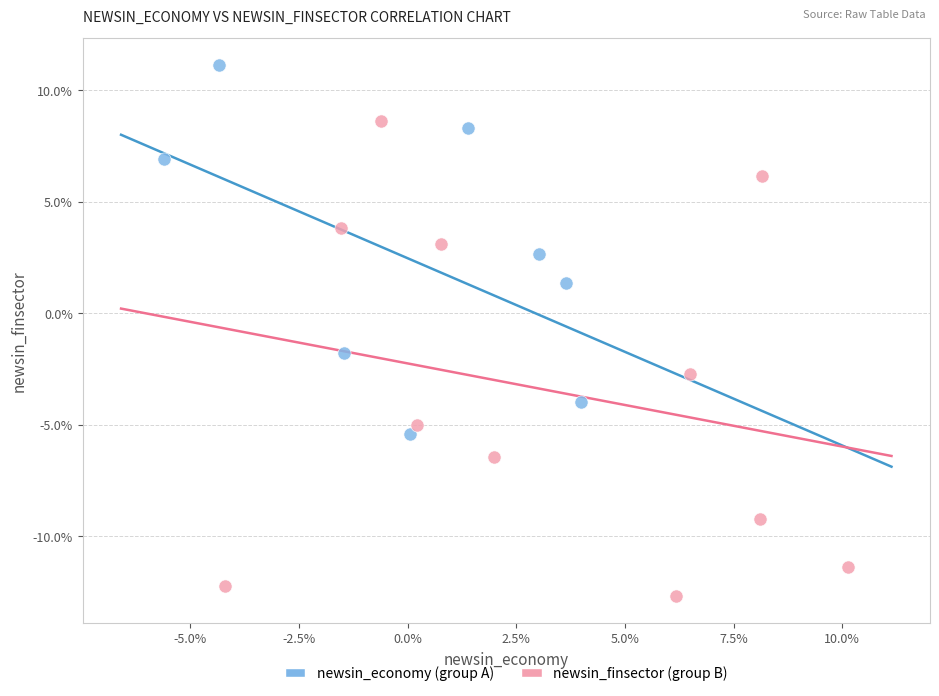

What are all the series names shown in the legend?

newsin_economy (group A), newsin_finsector (group B)